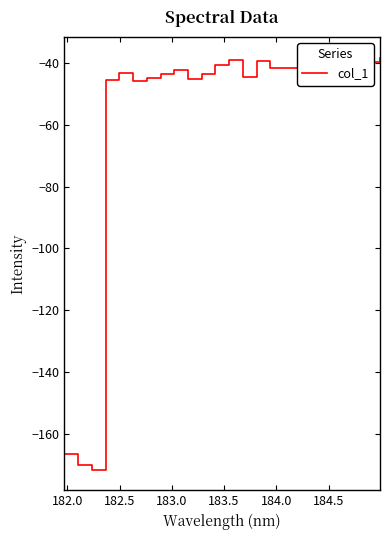

What is the smallest value displayed?

-171.7